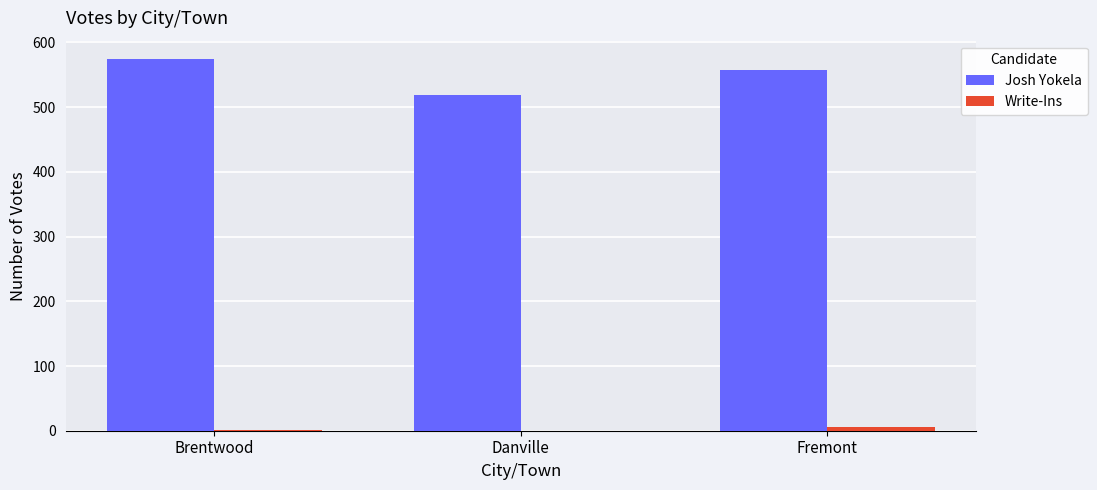

What is the sum of all Josh Yokela values?

1650